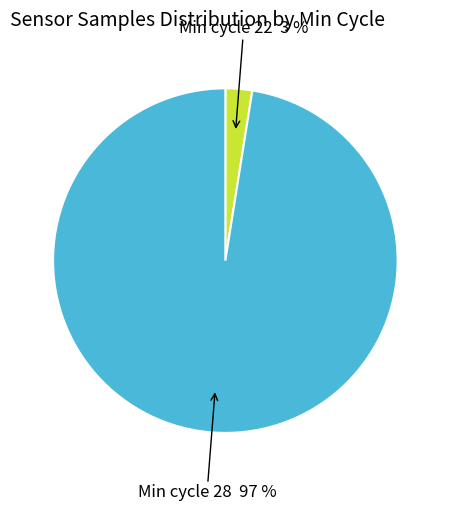

Is there a majority slice in this chart?

Yes